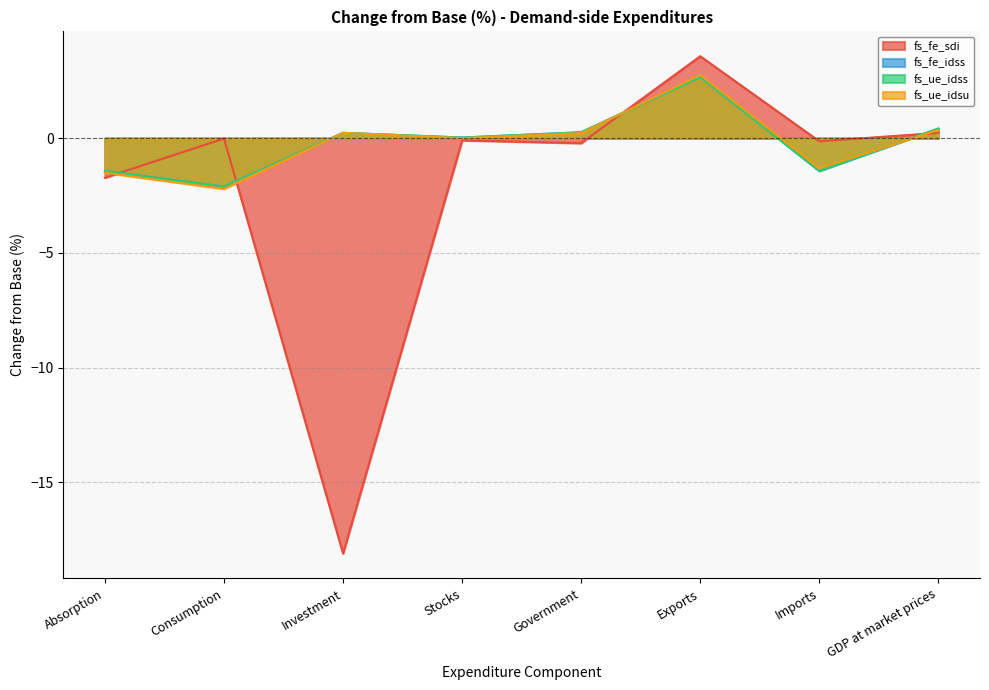

What are all the series names shown in the legend?

fs_fe_sdi, fs_fe_idss, fs_ue_idss, fs_ue_idsu